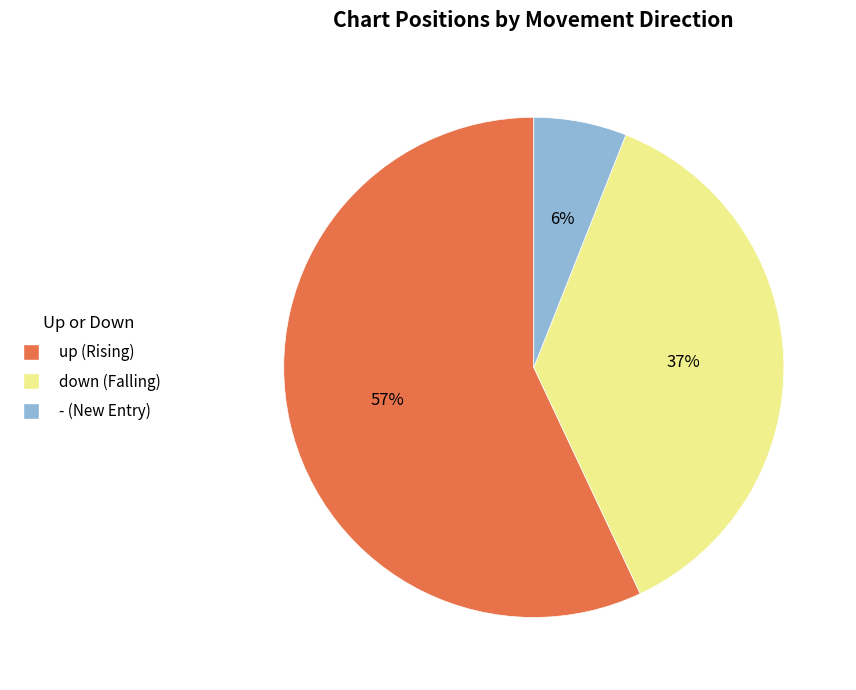

To the nearest percent, what is the combined percentage of down and -?

43%